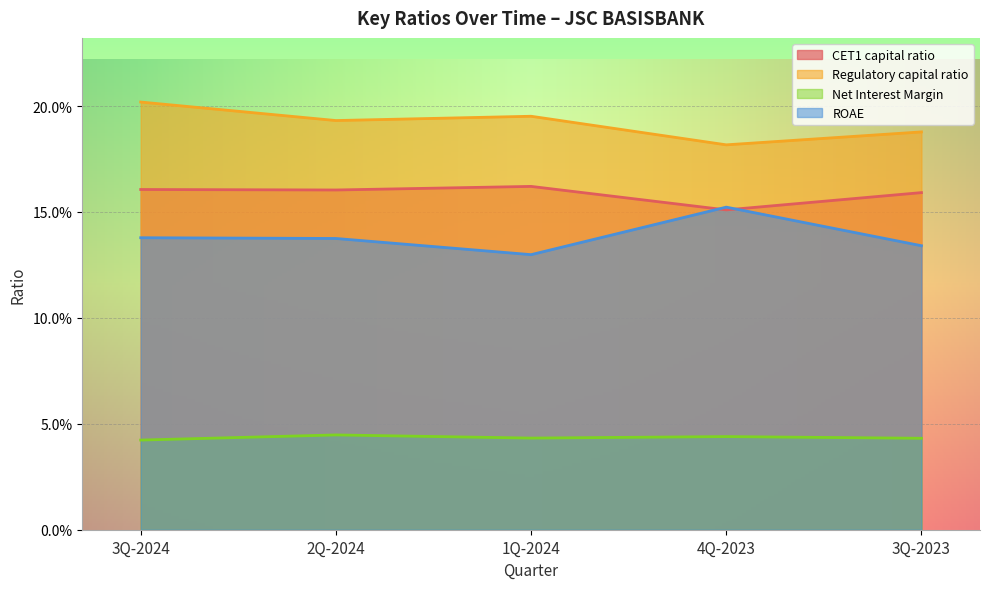

Rank the series by their maximum value, from highest to lowest.

Regulatory capital ratio, CET1 capital ratio, ROAE, Net Interest Margin